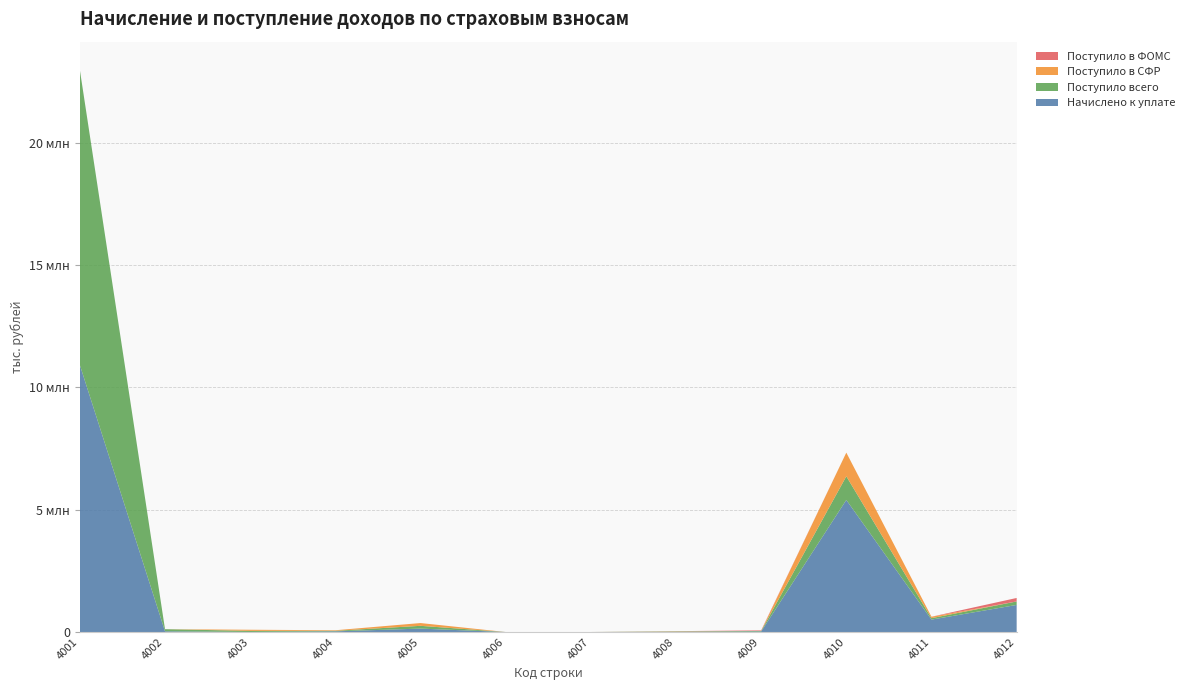

Reading left to right, extract all data points from this chart.

Начислено к уплате: 10913384	29196	1492	27370	139708	0	0	11180	20513	5397110	506649	1106768
Поступило всего: 12062392	86697	45658	22325	113260	4	256	12023	22992	966753	58961	142194
Поступило в СФР: 0	0	45658	22325	113260	4	256	12023	0	966753	58961	0
Поступило в ФОМС: 0	0	0	0	0	0	0	0	22992	0	0	142194